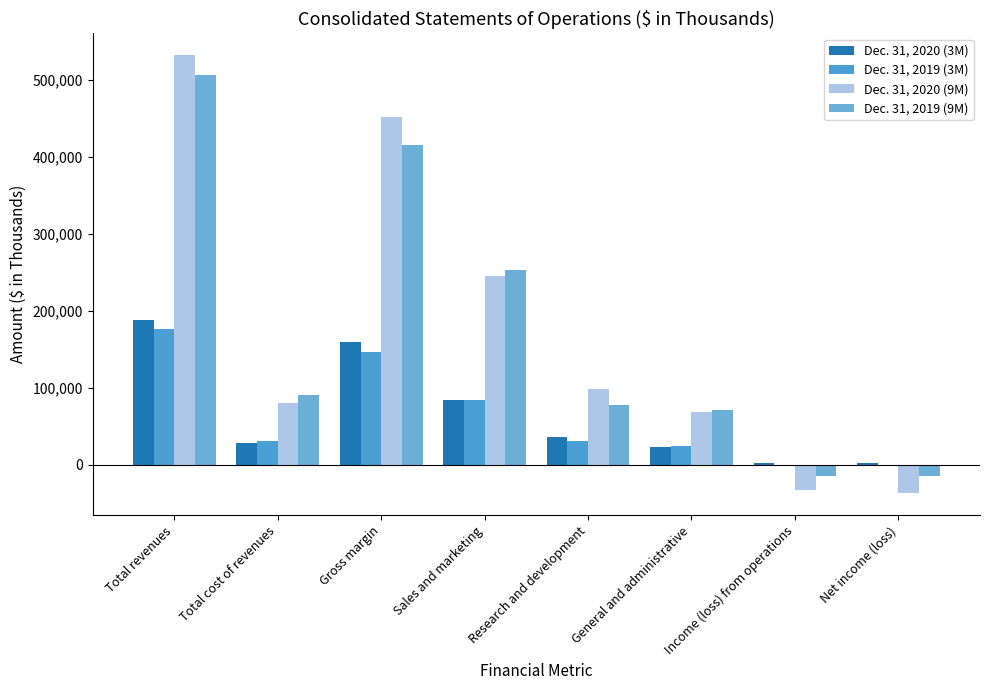

How many distinct data groups are displayed?

4